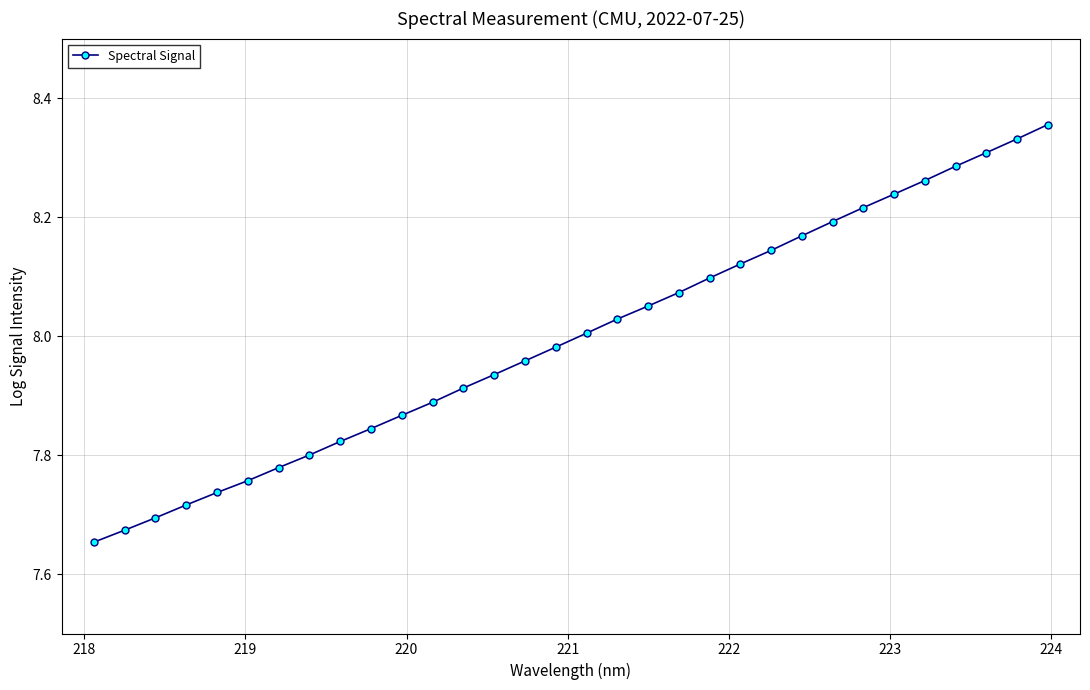

What is the difference between the maximum and minimum values?

0.7